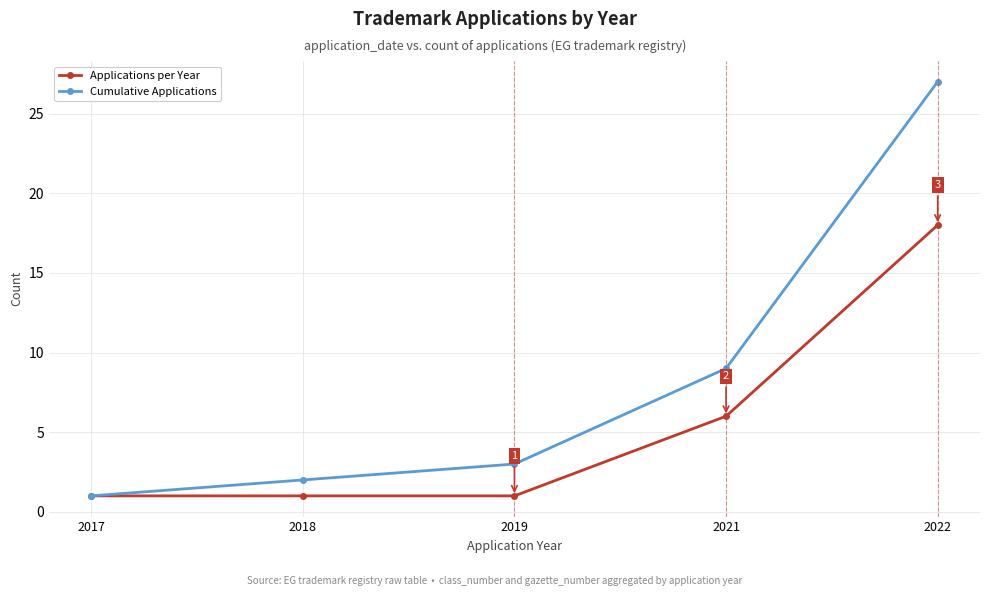

What is the greatest value displayed?

27